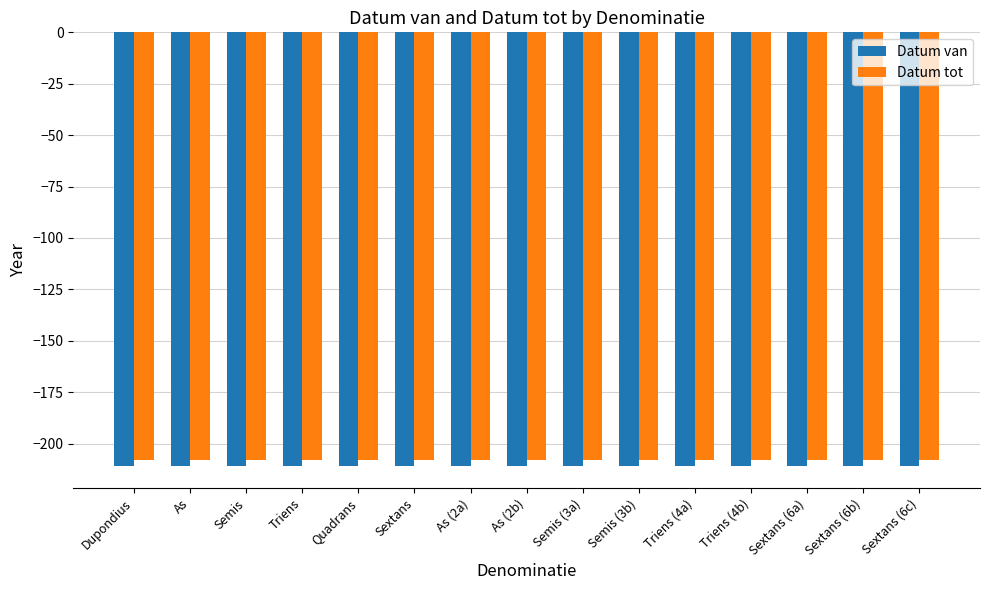

What is the maximum value for Datum tot?

-208